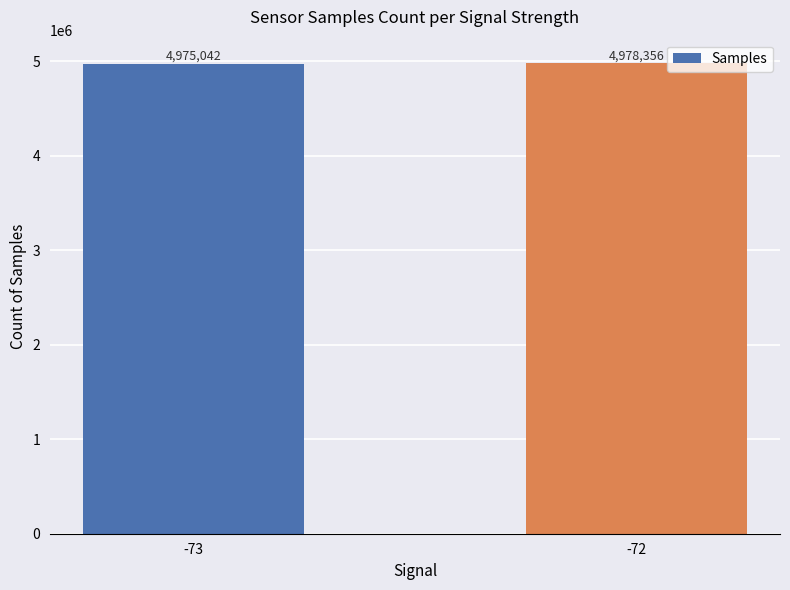

Which has a higher value, -72 or -73?

-72